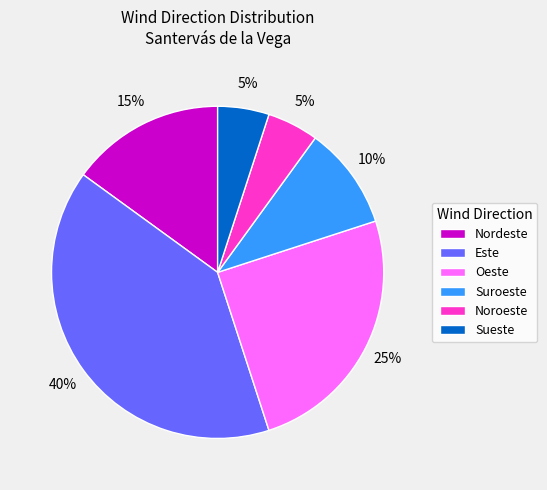

Which slice is the largest?

Este